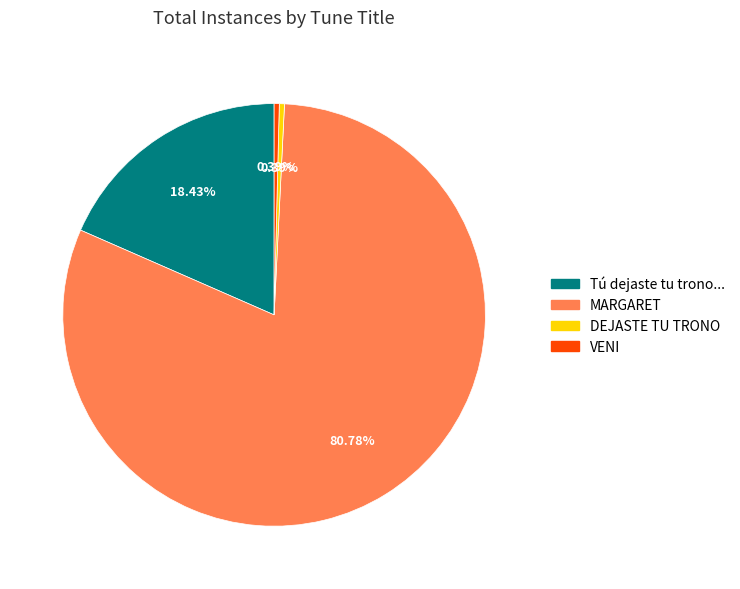

Is there any slice that represents more than half of the pie?

Yes